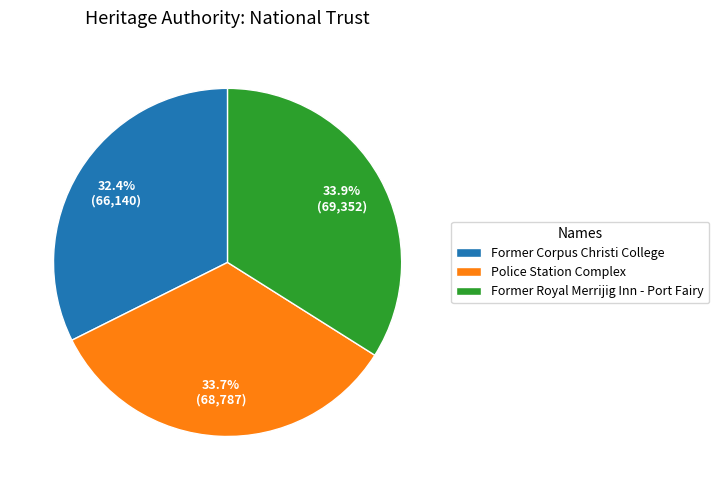

Which slice is the smallest?

Former Corpus Christi College